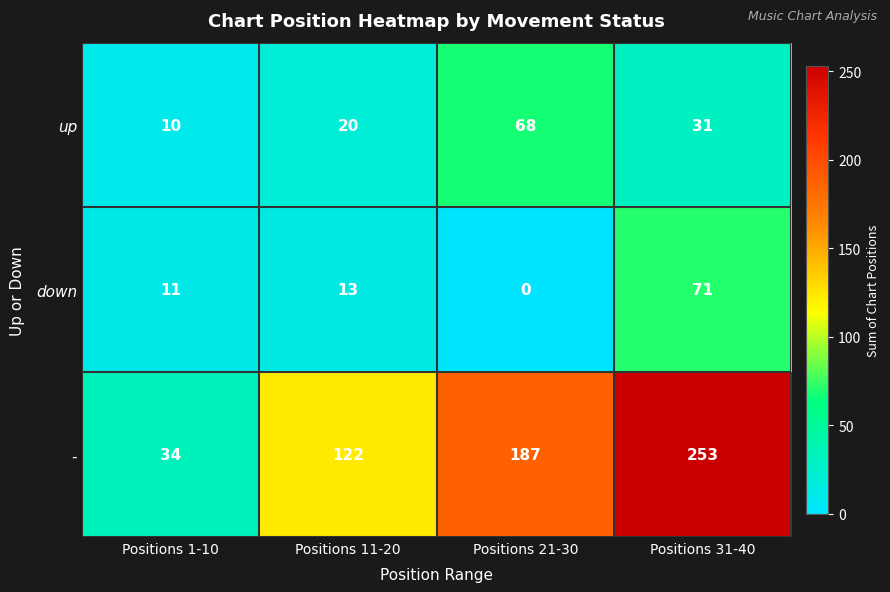

At which label is down closest to 35?

Positions 11-20